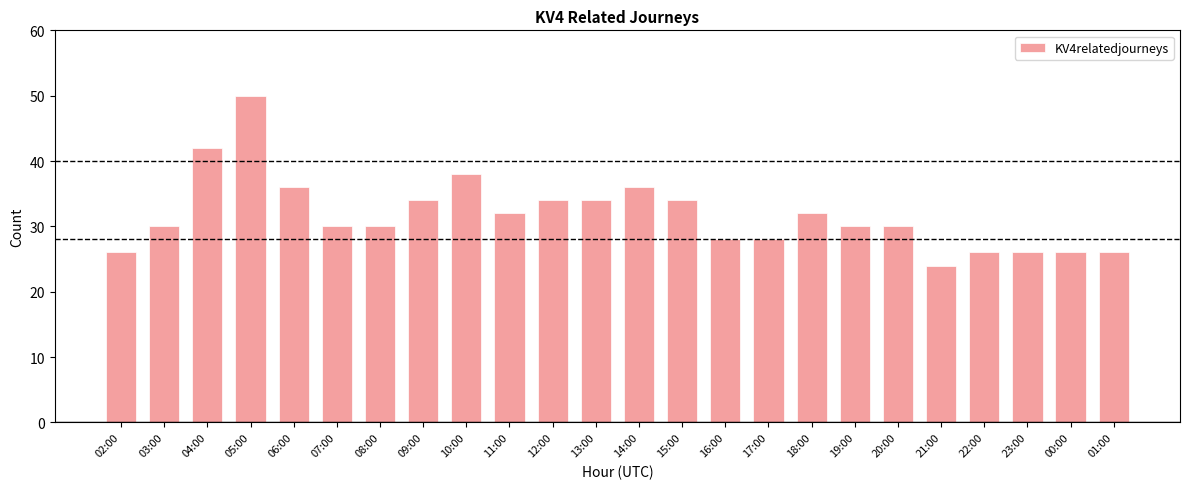

Which category has the lowest value across all series?

21:00